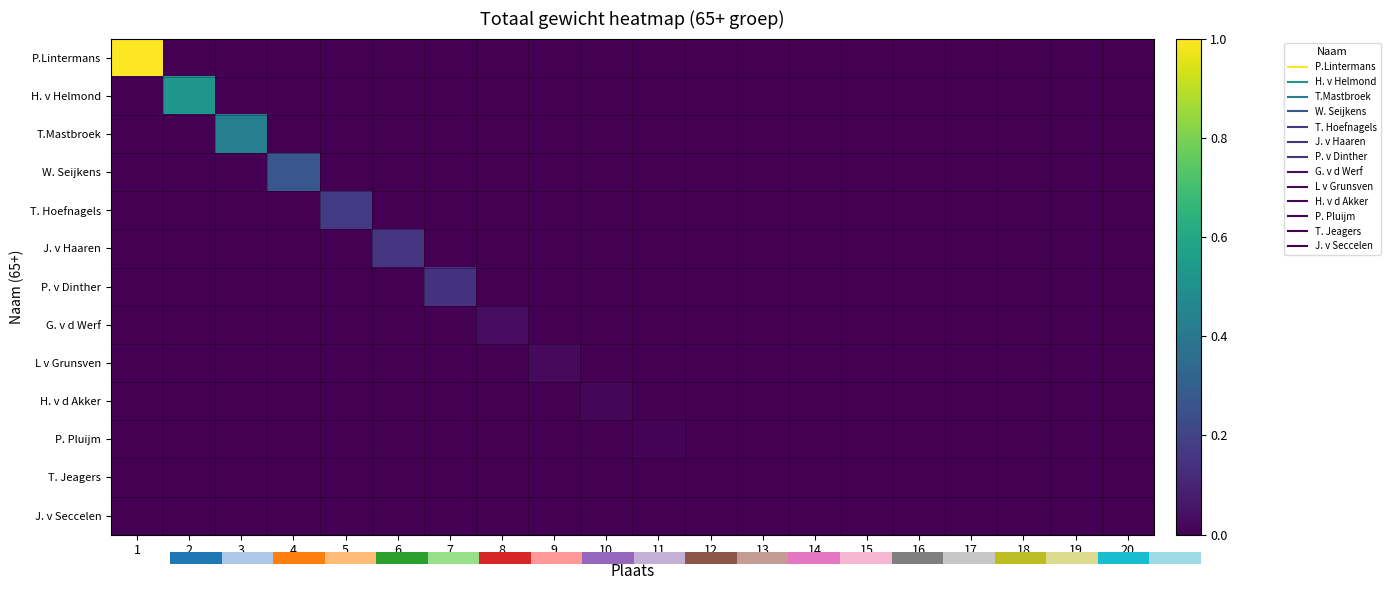

At 20, list the series in order from smallest to largest.

P.Lintermans, H. v Helmond, T.Mastbroek, W. Seijkens, T. Hoefnagels, J. v Haaren, P. v Dinther, G. v d Werf, L v Grunsven, H. v d Akker, P. Pluijm, T. Jeagers, J. v Seccelen